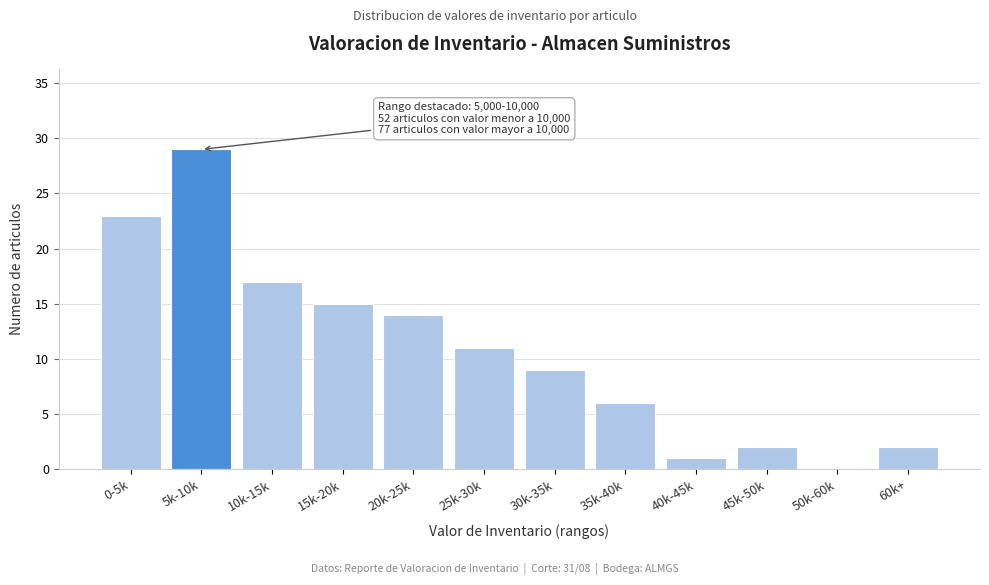

Reading left to right, what are all the values shown in this chart?

0-5k=23	5k-10k=29	10k-15k=17	15k-20k=15	20k-25k=14	25k-30k=11	30k-35k=9	35k-40k=6	40k-45k=1	45k-50k=2	50k-60k=0	60k+=2